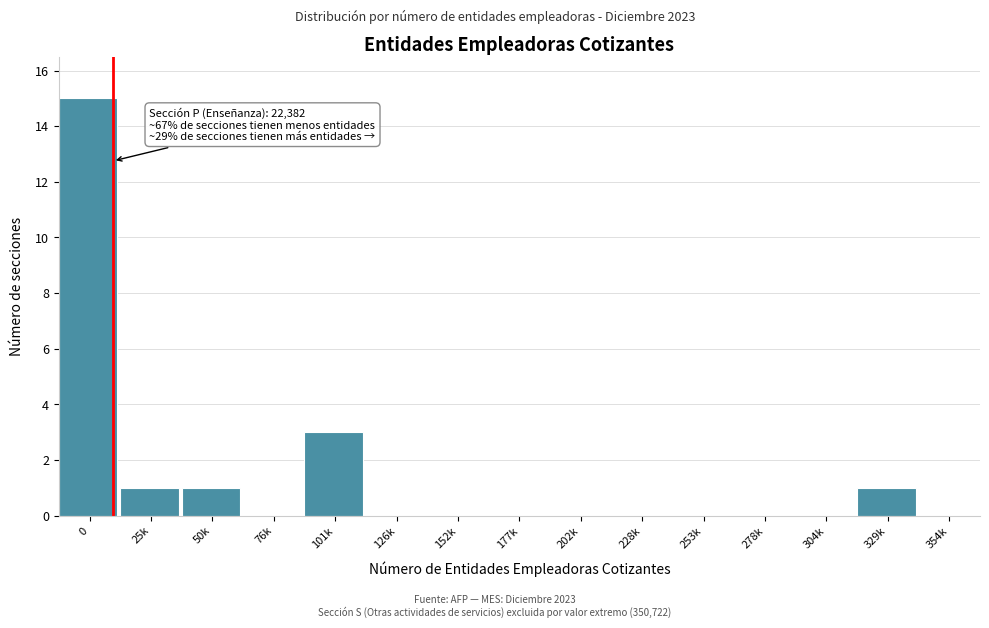

Reading left to right, extract all data points from this chart.

0=15	25k=1	50k=1	76k=0	101k=3	126k=0	152k=0	177k=0	202k=0	228k=0	253k=0	278k=0	304k=0	329k=1	354k=0